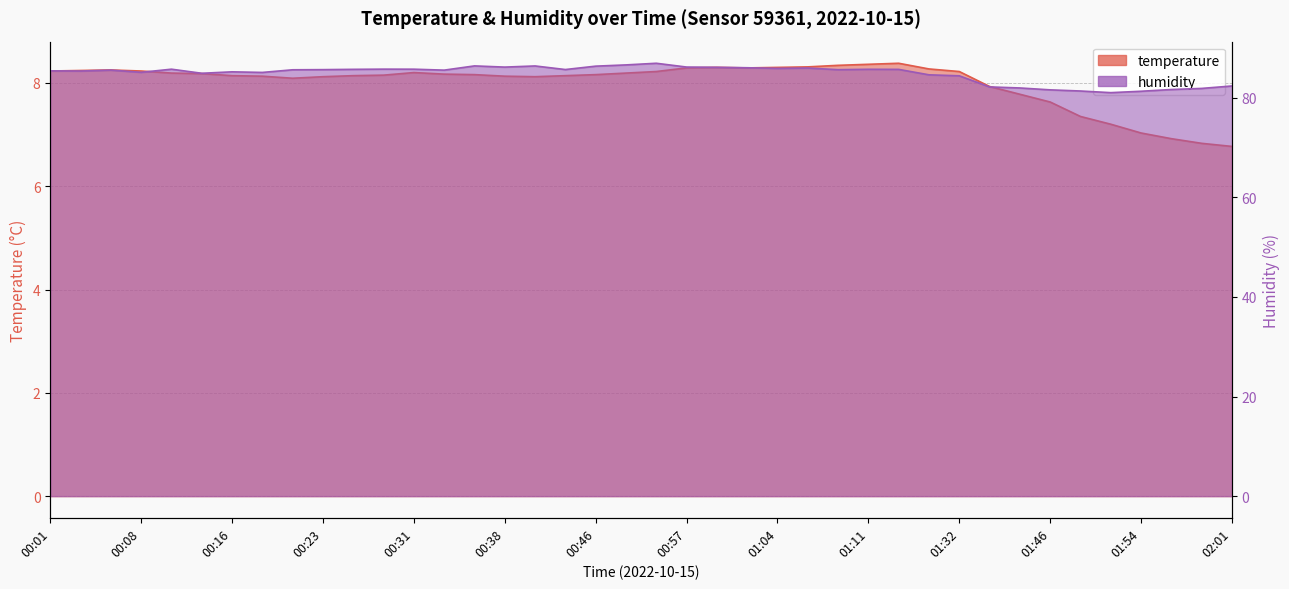

How many interior local peaks does the temperature series have?

4